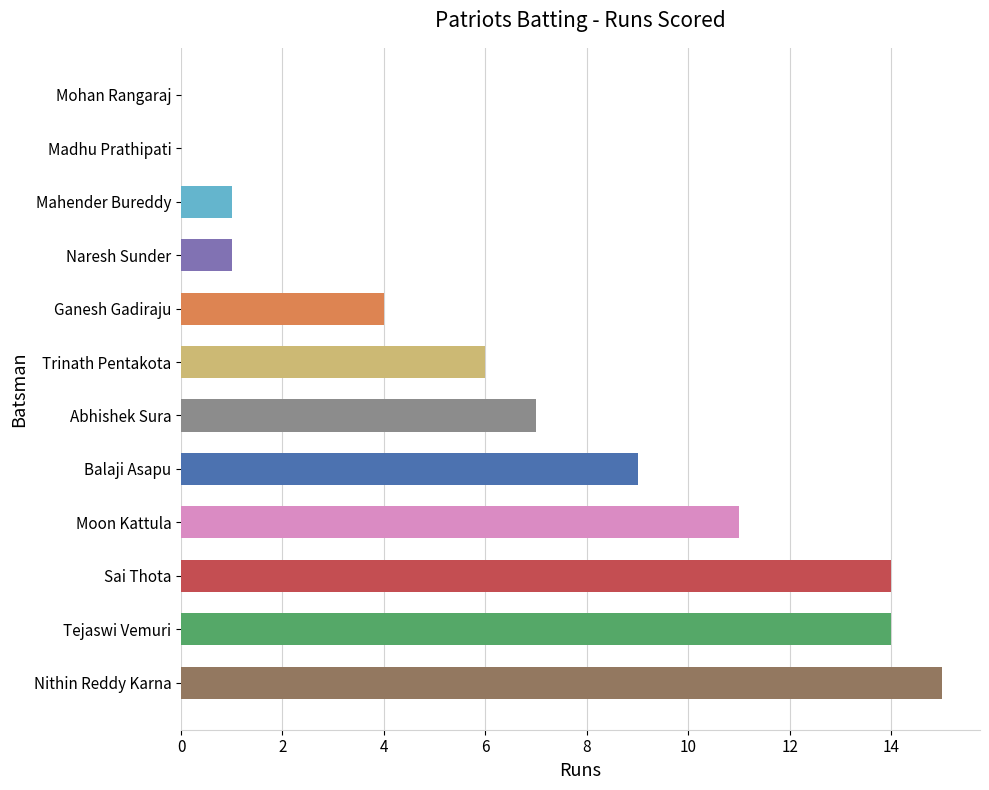

What is the sum of all values?

82